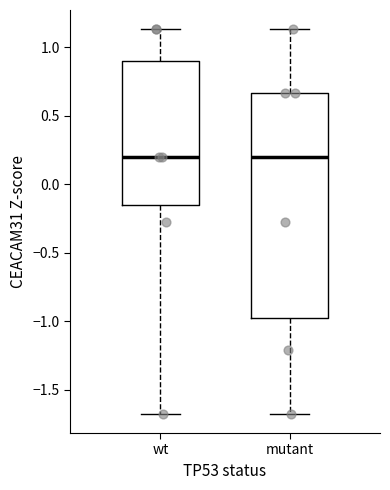

Which box is the tallest, from its lower edge to its upper edge?

mutant